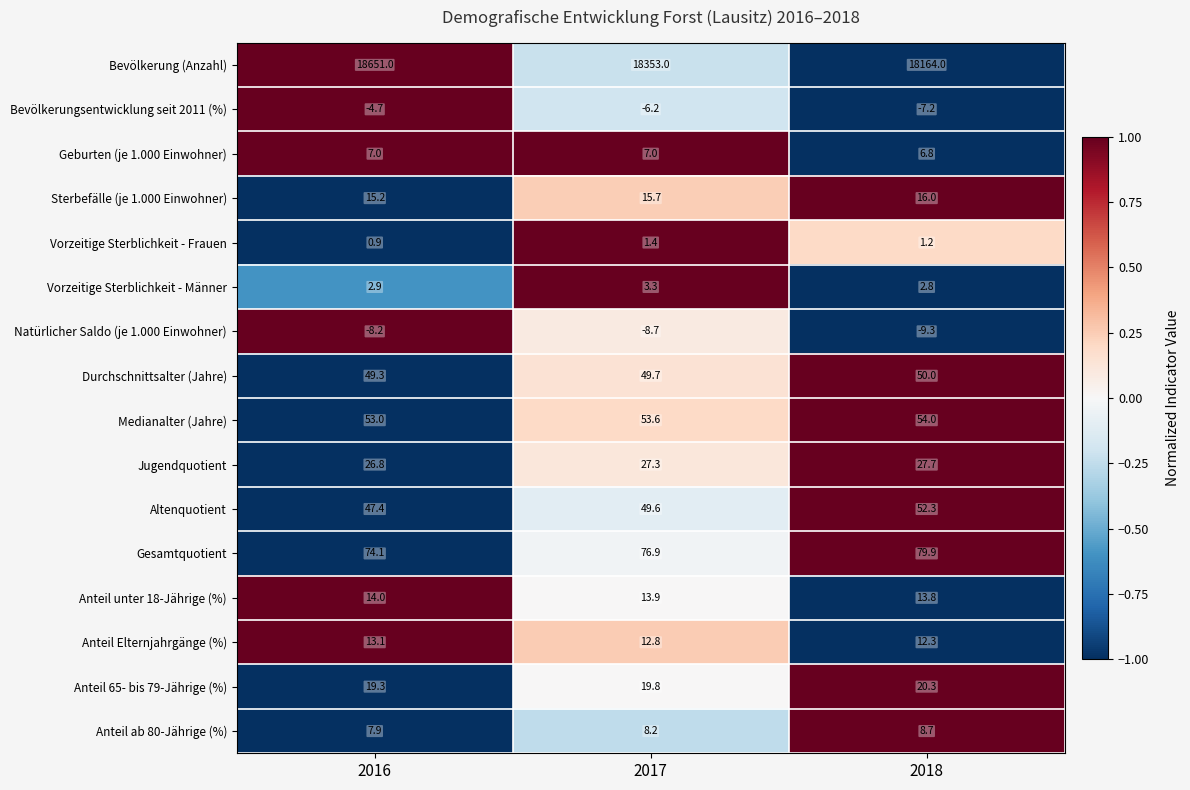

At which category is the sum across all series the highest?

2016